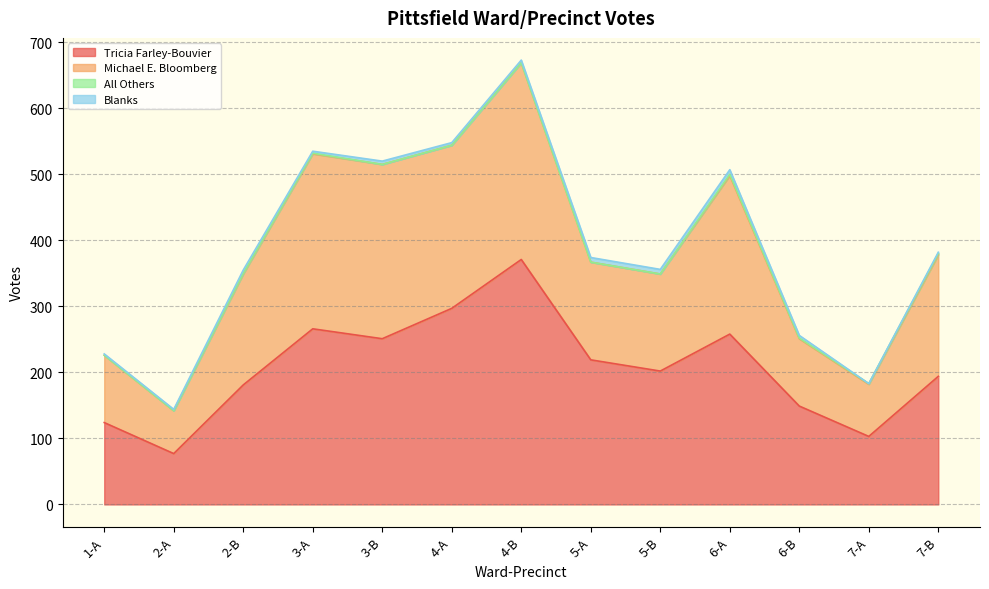

At which category does Tricia Farley-Bouvier reach its first local peak?

3-A